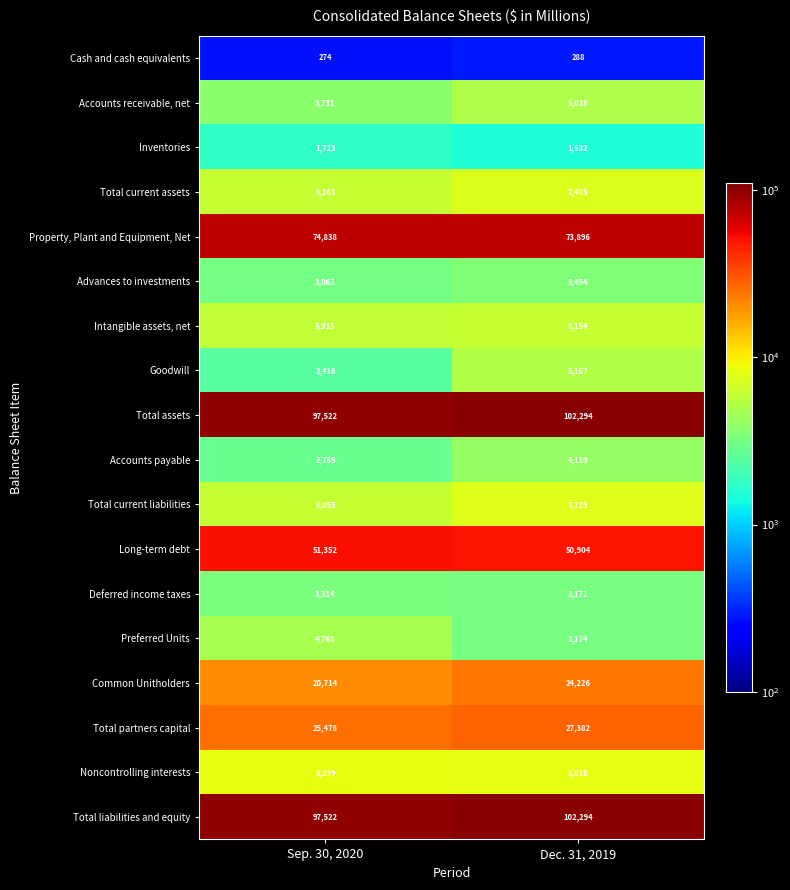

What value does the Noncontrolling interests series have at Dec. 31, 2019, to the nearest 10?

8020